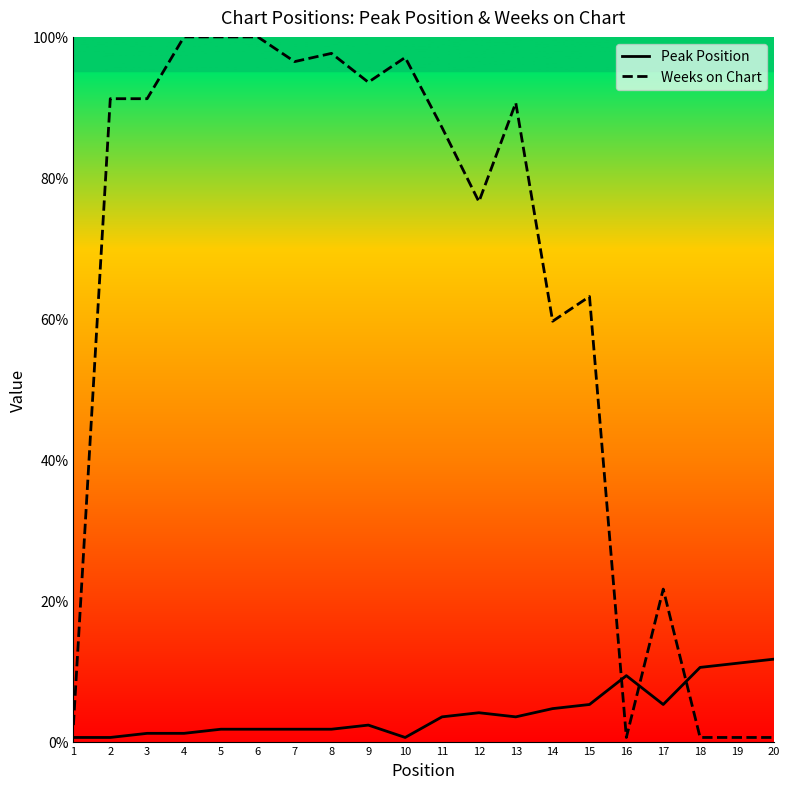

How many data points in Weeks on Chart are above 90?

10